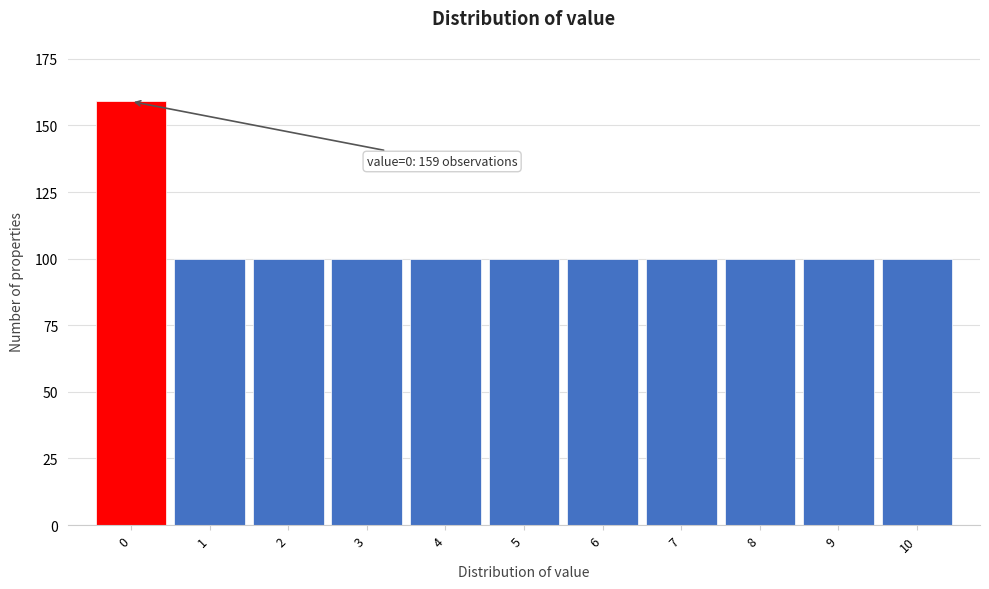

Reading left to right, list all the values displayed in this chart.

0=159	1=100	2=100	3=100	4=100	5=100	6=100	7=100	8=100	9=100	10=100